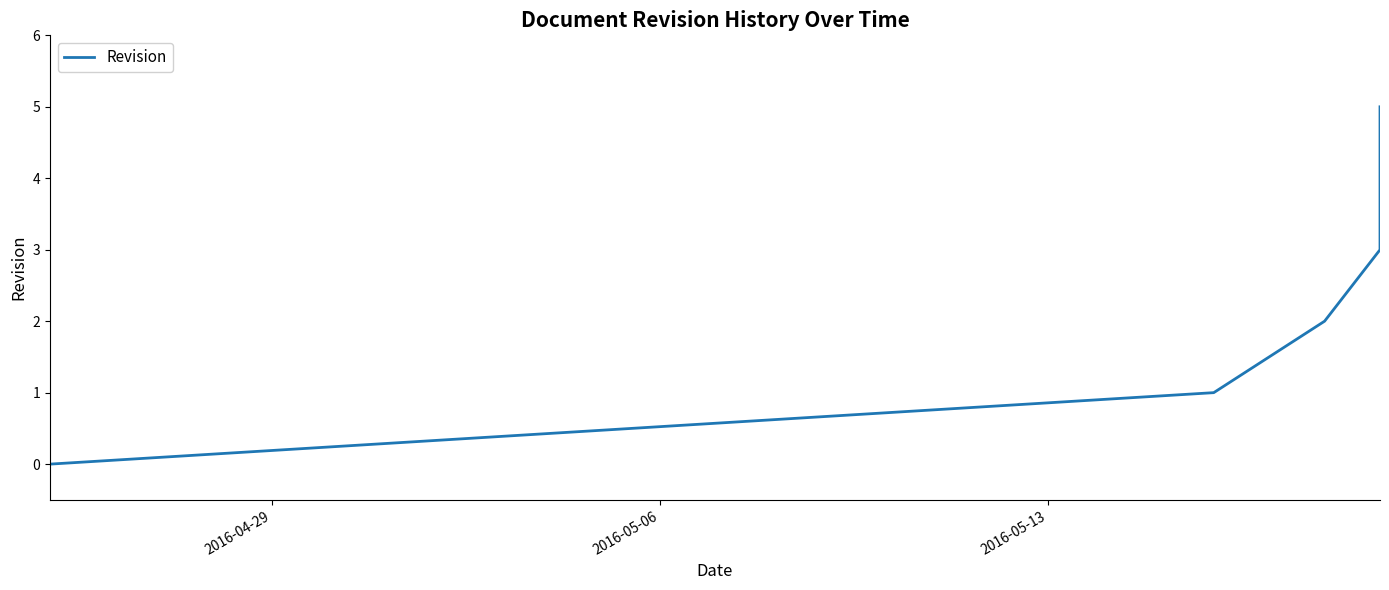

True or false: there are more than 0 points higher than both neighbors.

False